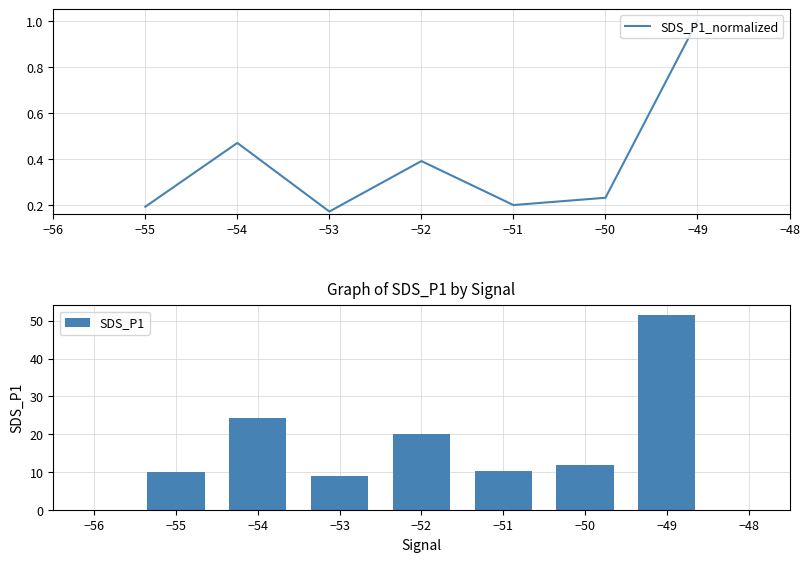

The value of SDS_P1_normalized at −51 is 0.2. True or false?

True